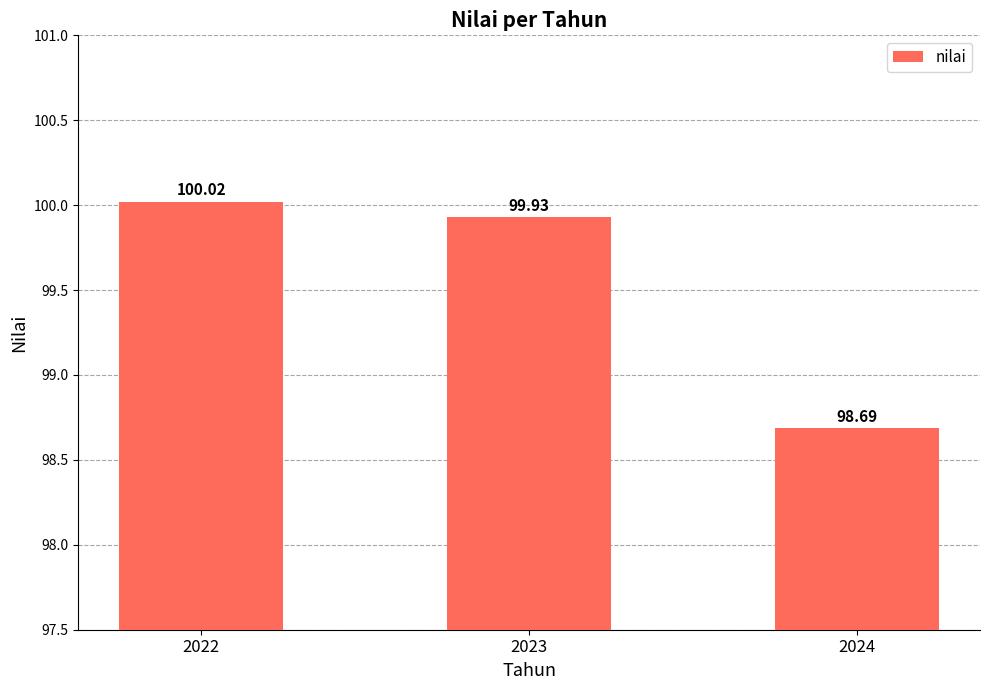

Reading left to right, extract all data points from this chart.

100.0	99.9	98.7